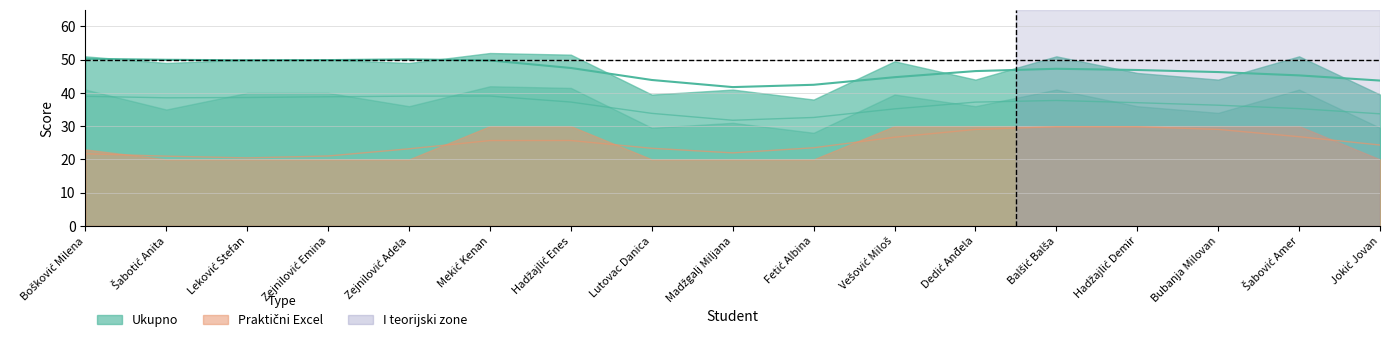

At which category is the sum across all series the highest?

Mekić Kenan